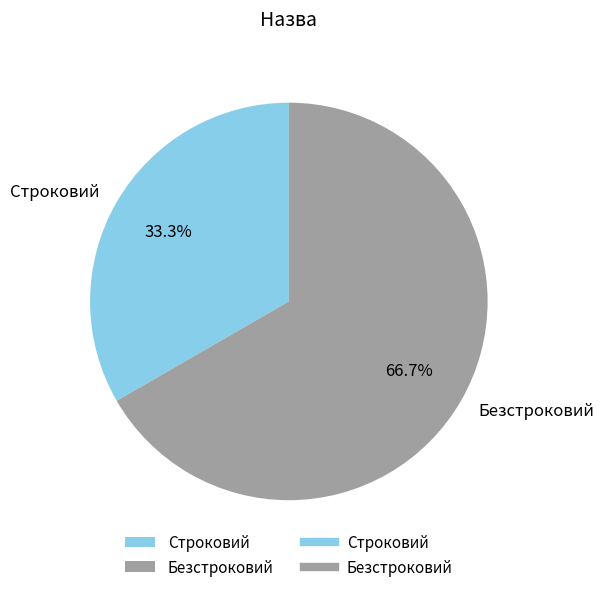

To the nearest percent, what percentage of the pie is Безстроковий?

67%